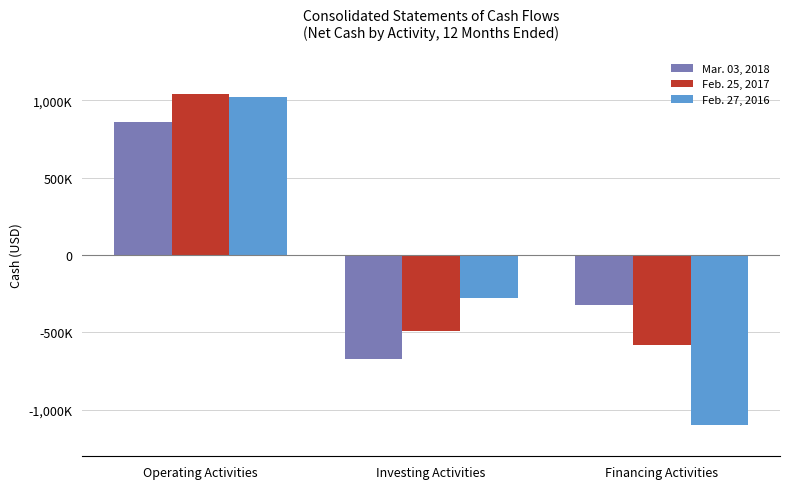

What is the total value across all series at Operating Activities?

2925514